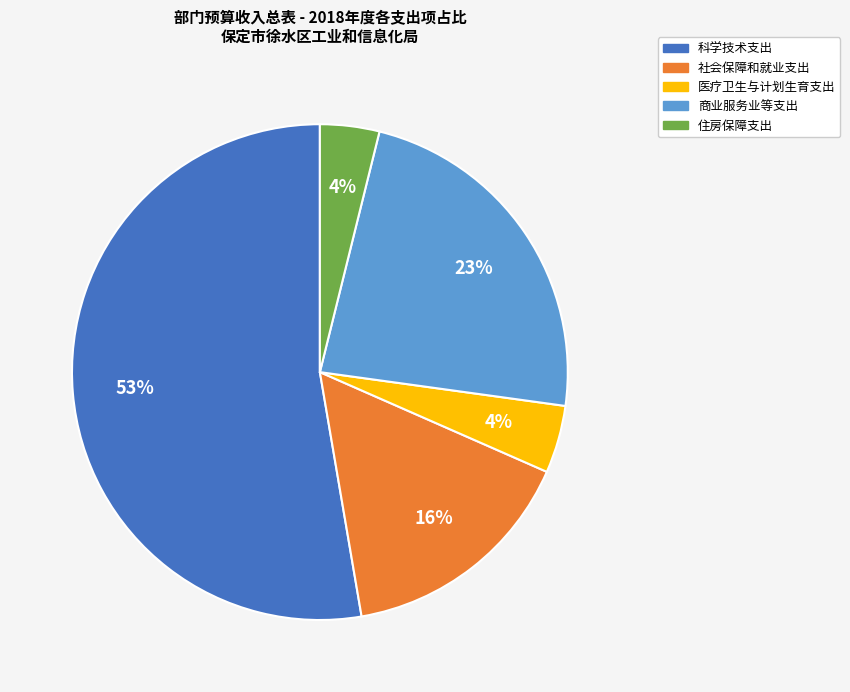

Combined, do 住房保障支出 and 社会保障和就业支出 account for over 50%?

No